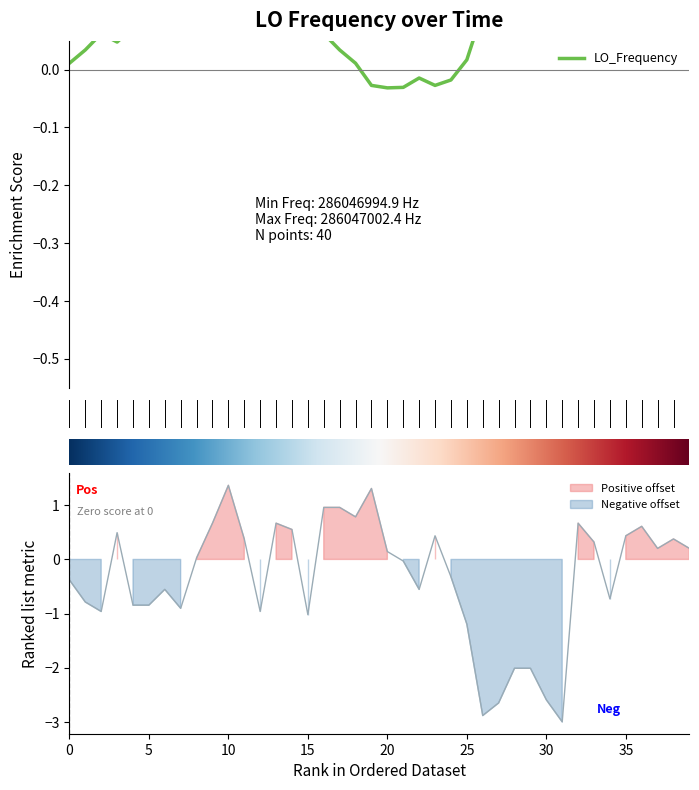

At which category does the chart reach its minimum across all series?

31